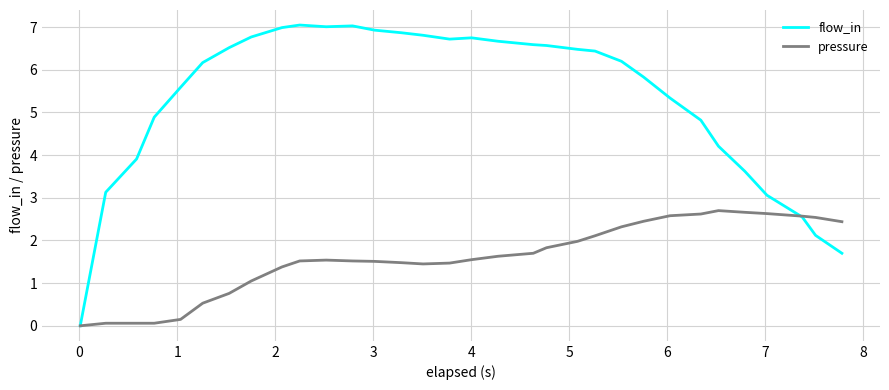

How many positive values does the pressure series have?

31